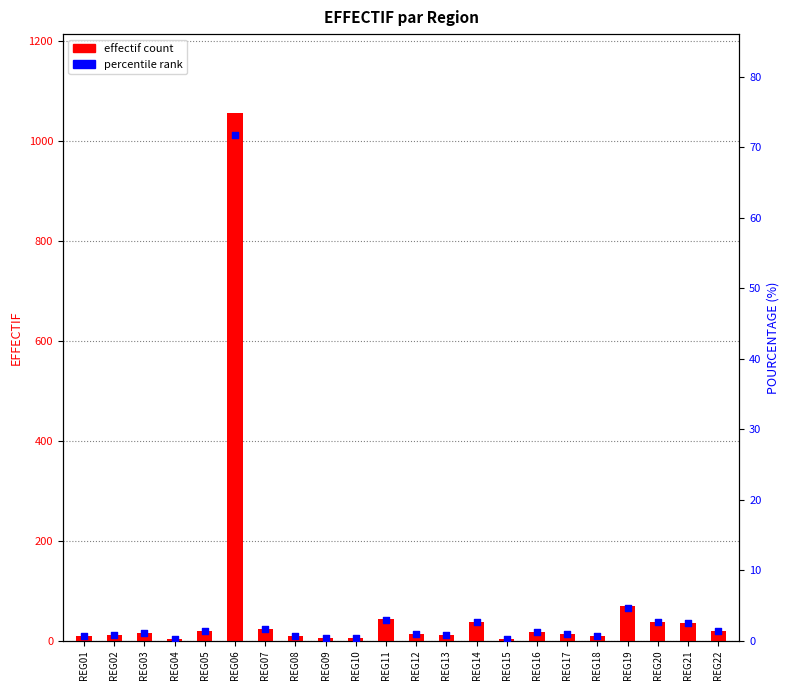

Which series reaches the maximum Y coordinate?

effectif count